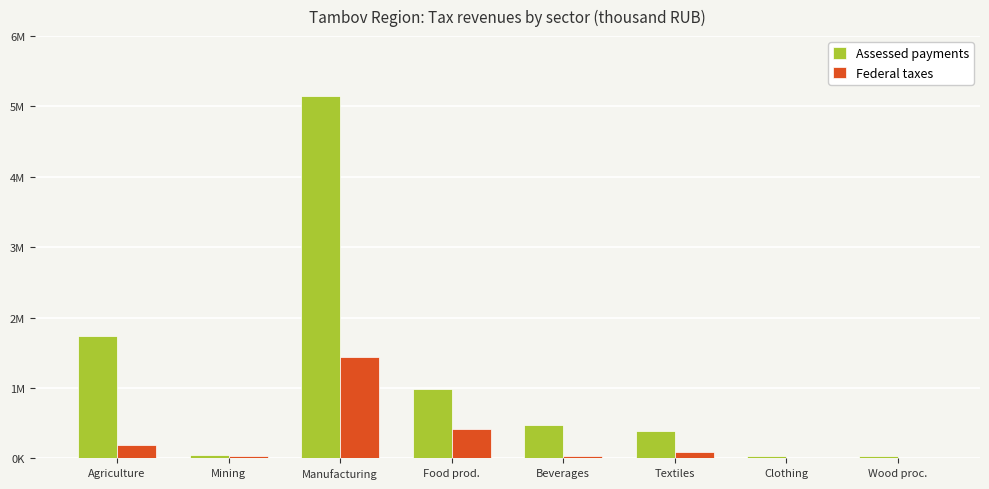

What are all the series names shown in the legend?

Assessed payments, Federal taxes